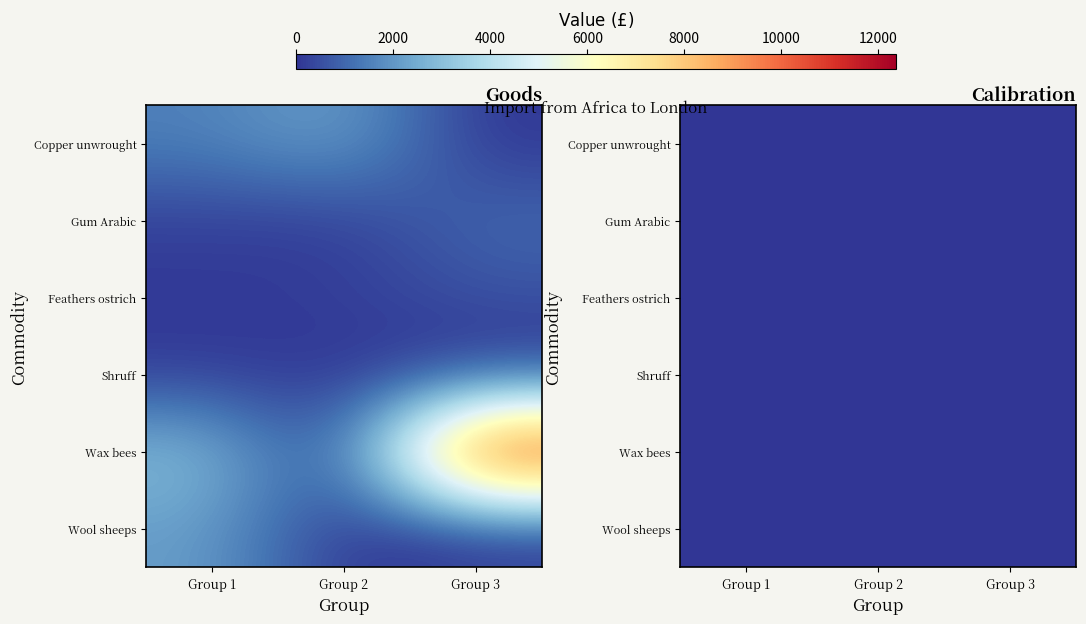

List the labels in order of Shruff value, smallest first.

Group 1, Group 3, Group 2